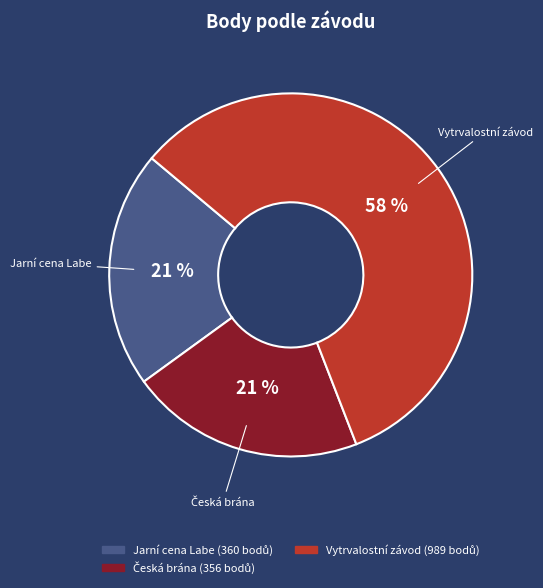

To the nearest percent, what is the difference between the largest and smallest slice percentages?

37%